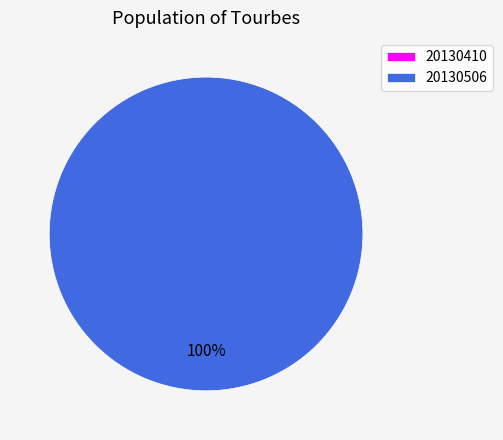

To the nearest percent, what is the combined percentage of 20130410 and 20130506?

100%